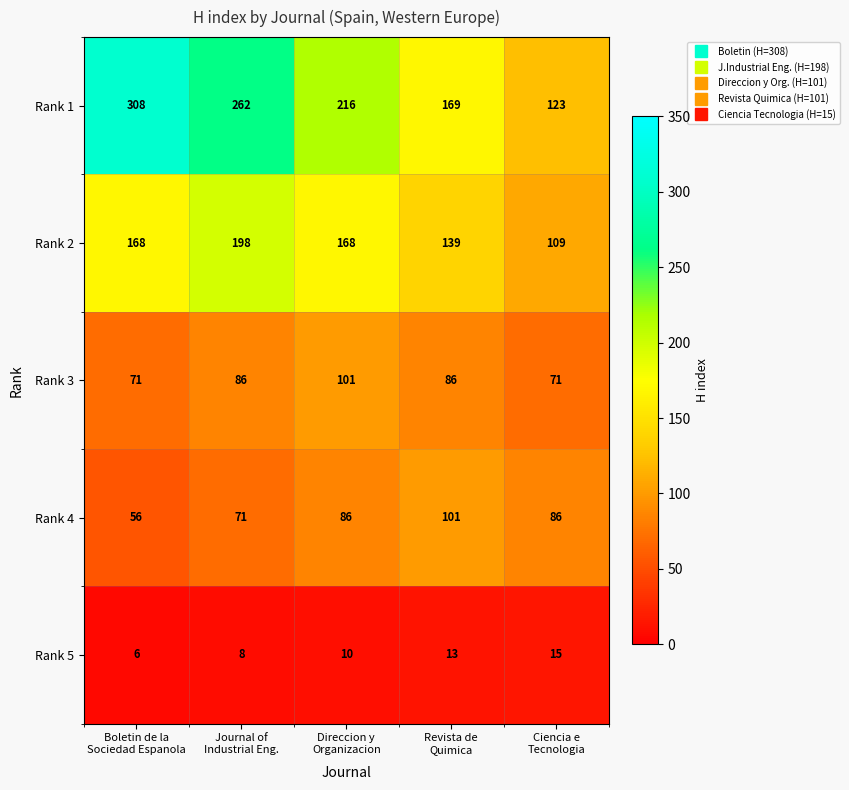

Which label corresponds to the largest value in the chart?

Boletin de la
Sociedad Espanola